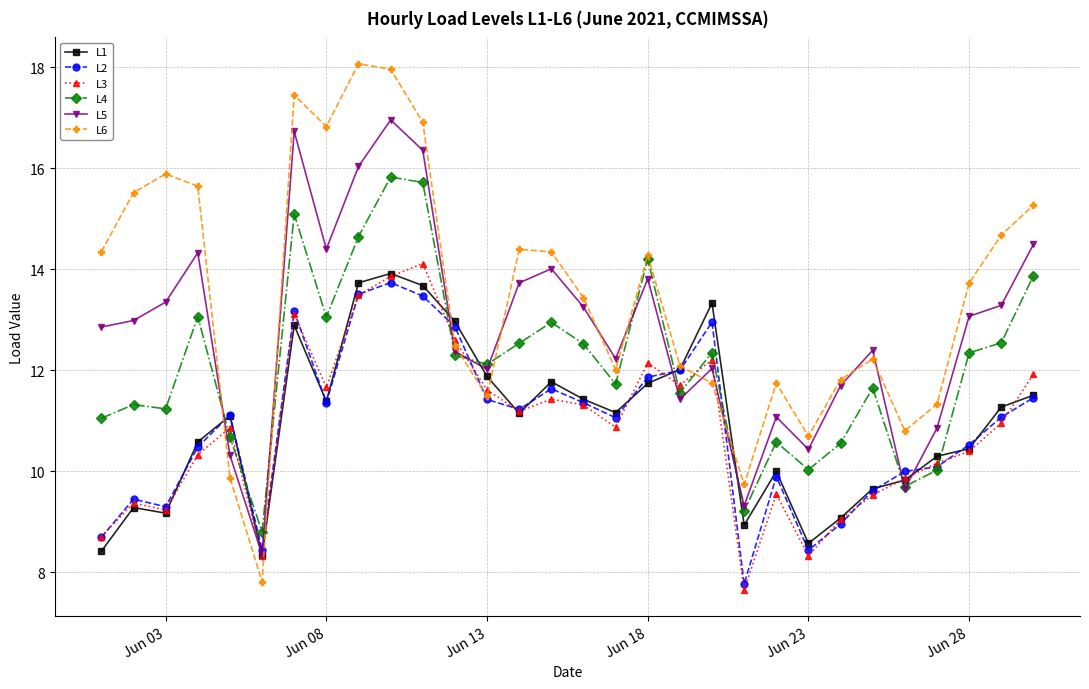

Rank the series by their maximum value, from highest to lowest.

L6, L5, L4, L3, L1, L2